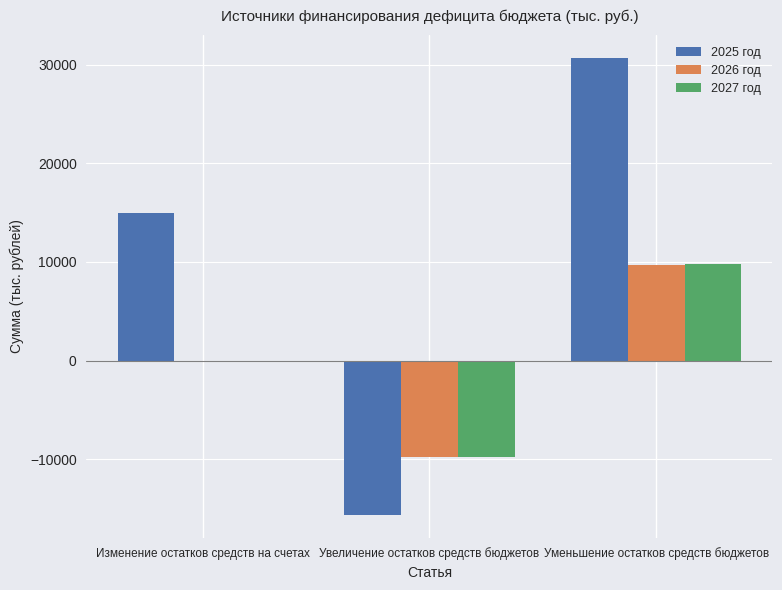

Is the value of 2027 год at Уменьшение остатков средств бюджетов greater than the value of 2025 год at Уменьшение остатков средств бюджетов?

No